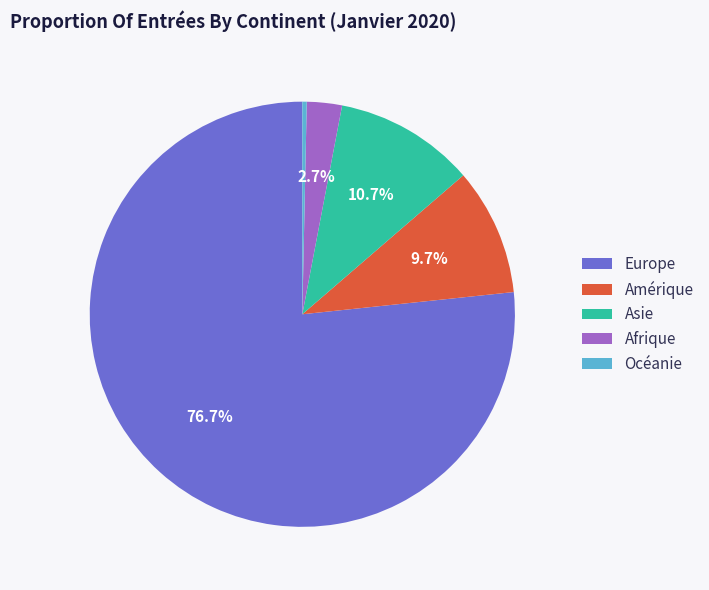

What portion of the pie excludes Afrique?

97.3%